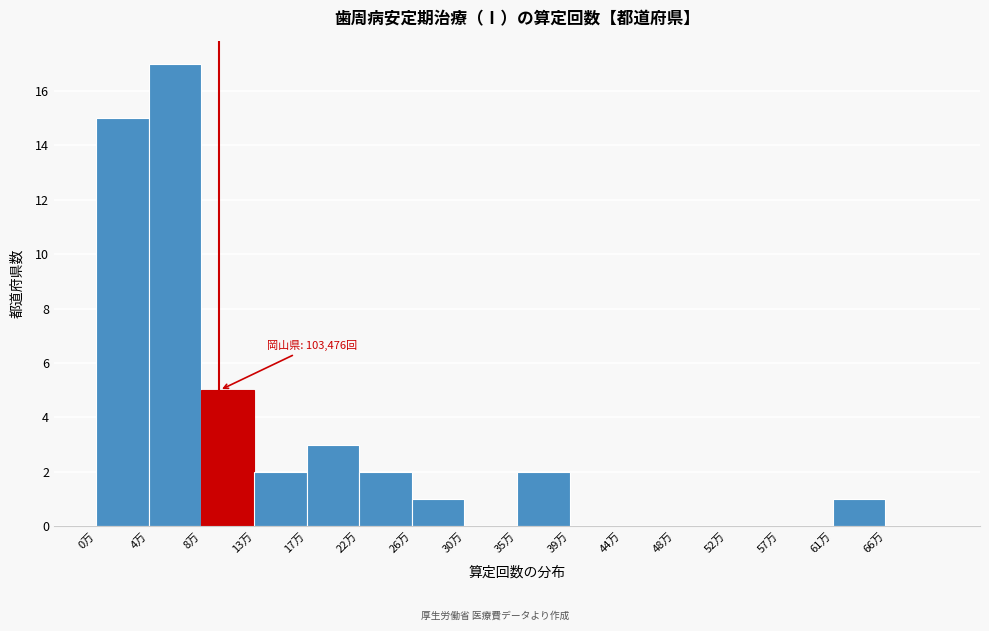

Reading right to left, transcribe all the data shown in this chart.

66万=0	61万=1	57万=0	52万=0	48万=0	44万=0	39万=0	35万=2	30万=0	26万=1	22万=2	17万=3	13万=2	8万=5	4万=17	0万=15